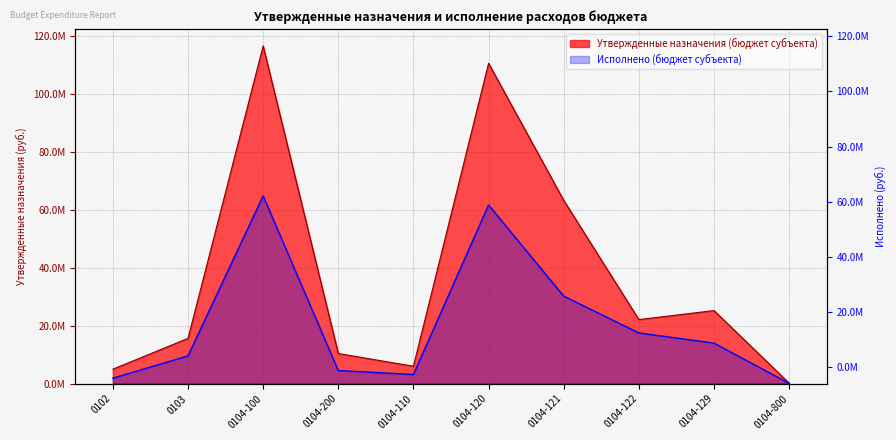

At which category is the sum across all series the highest?

0104-100